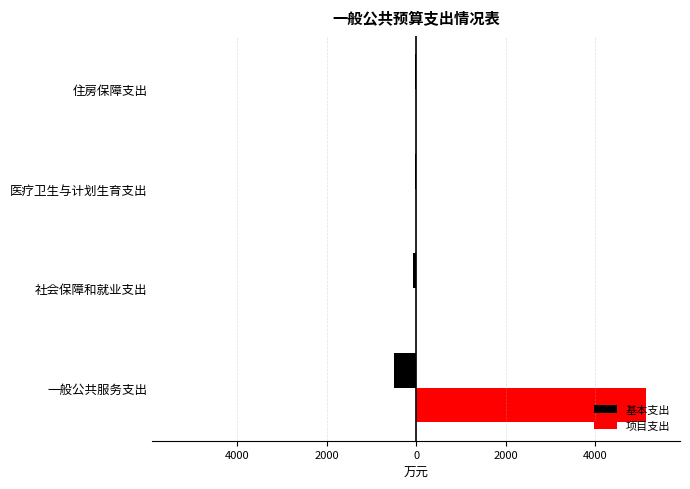

What are all the series names shown in the legend?

基本支出, 项目支出